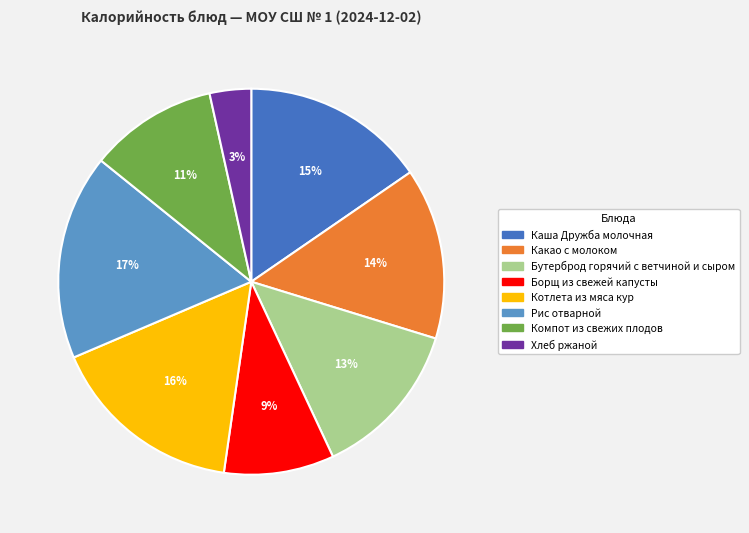

What is the largest slice in the pie chart?

Рис отварной